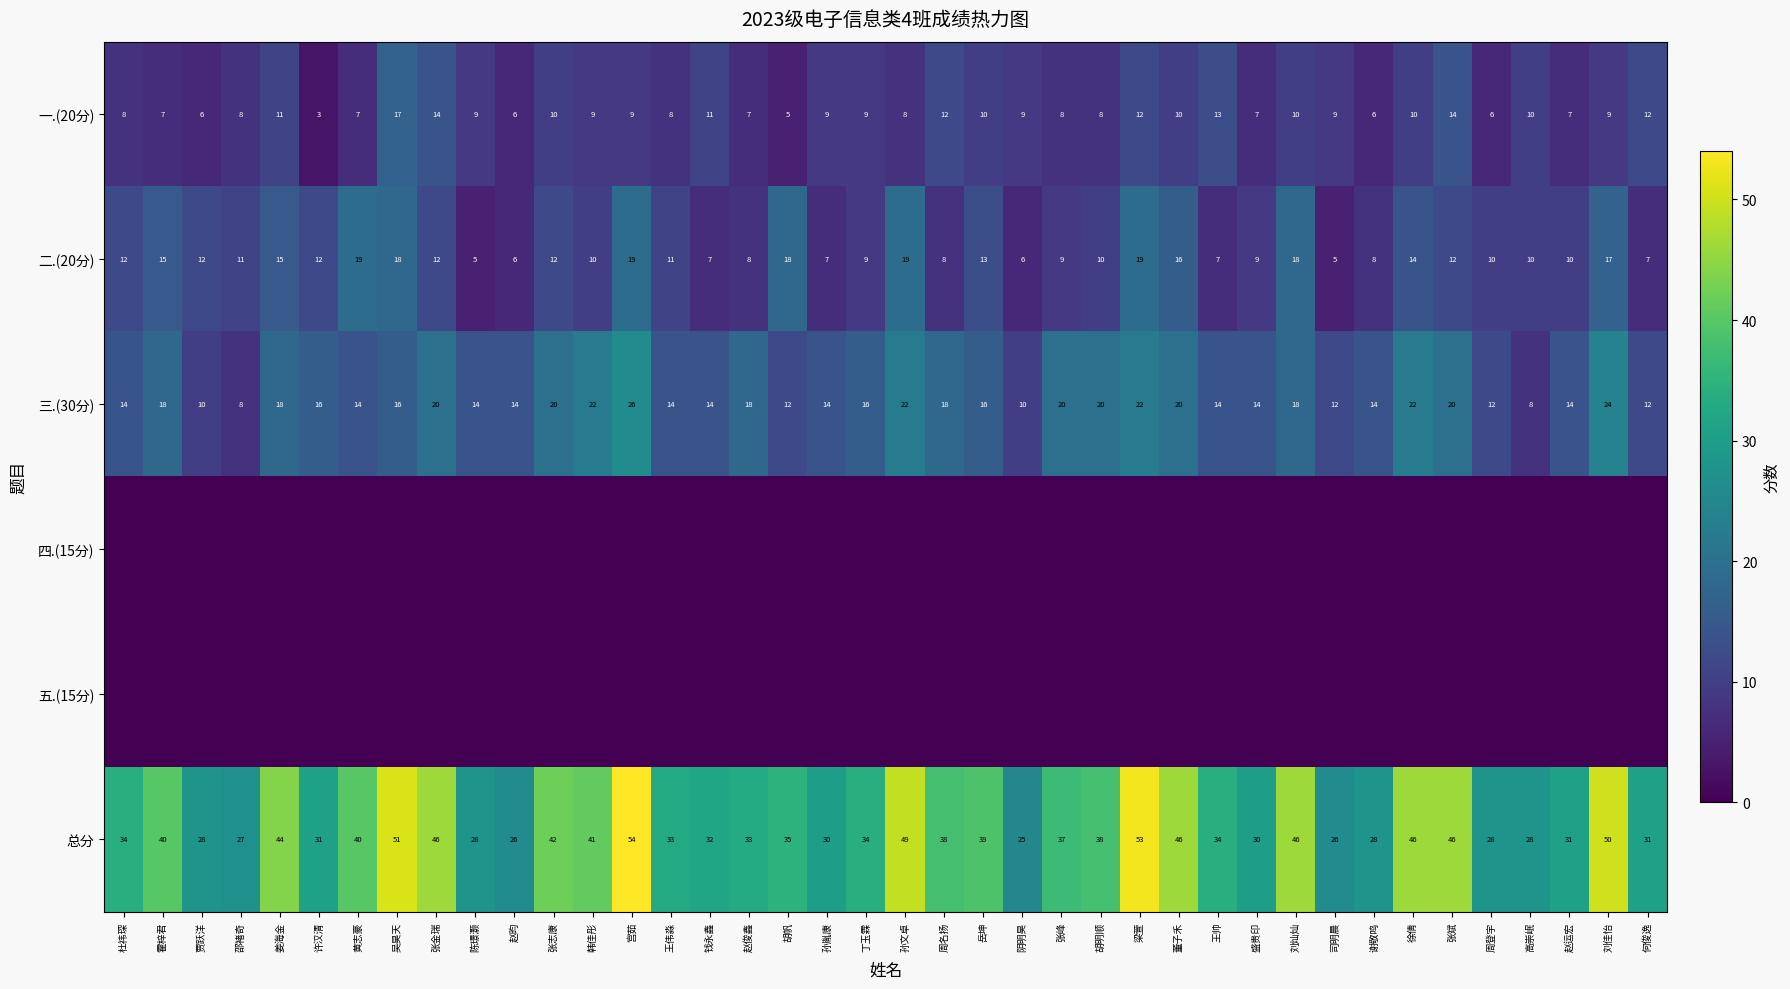

True or false: 一.(20分) has a value of 14 at 张金瑞.

True